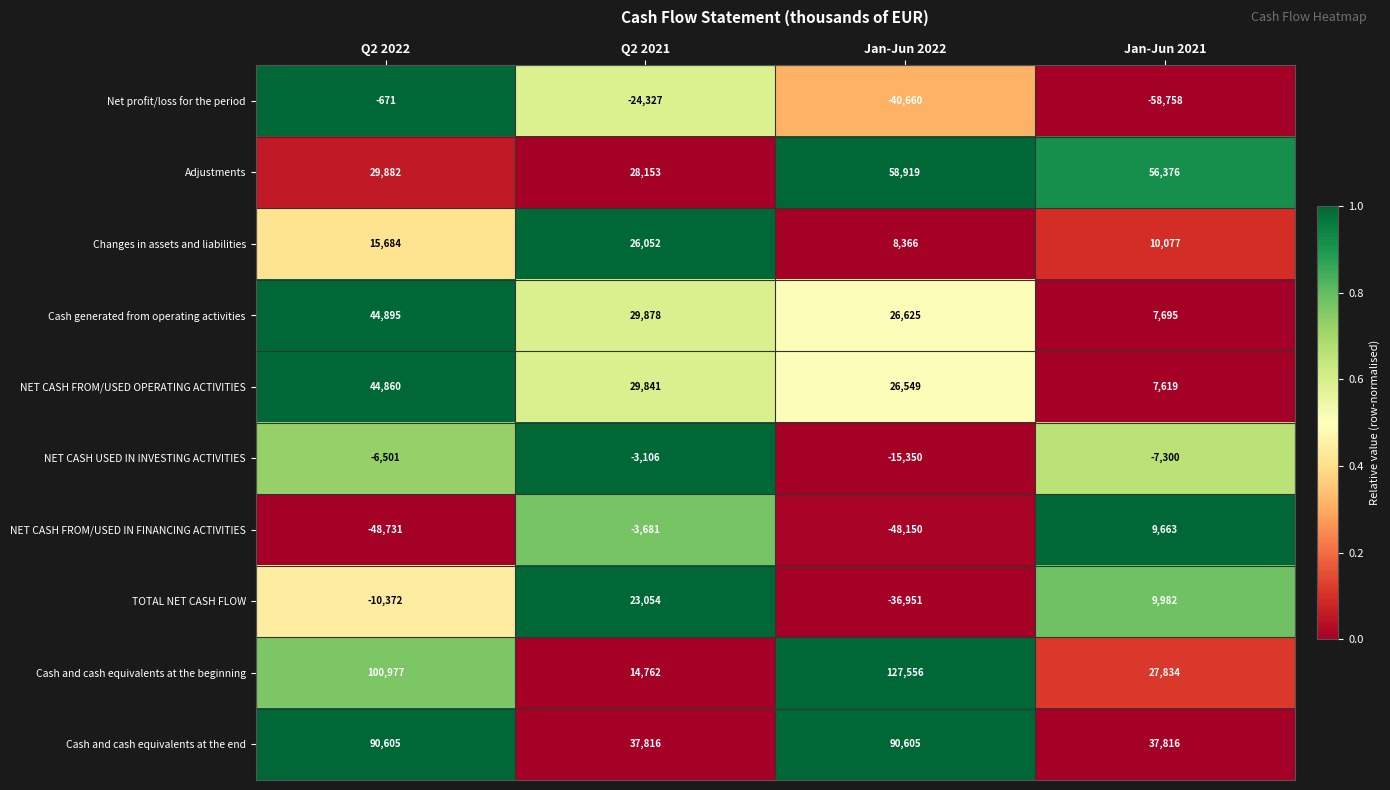

What is the approximate value of Changes in assets and liabilities at Q2 2022, to the nearest 100?

15700